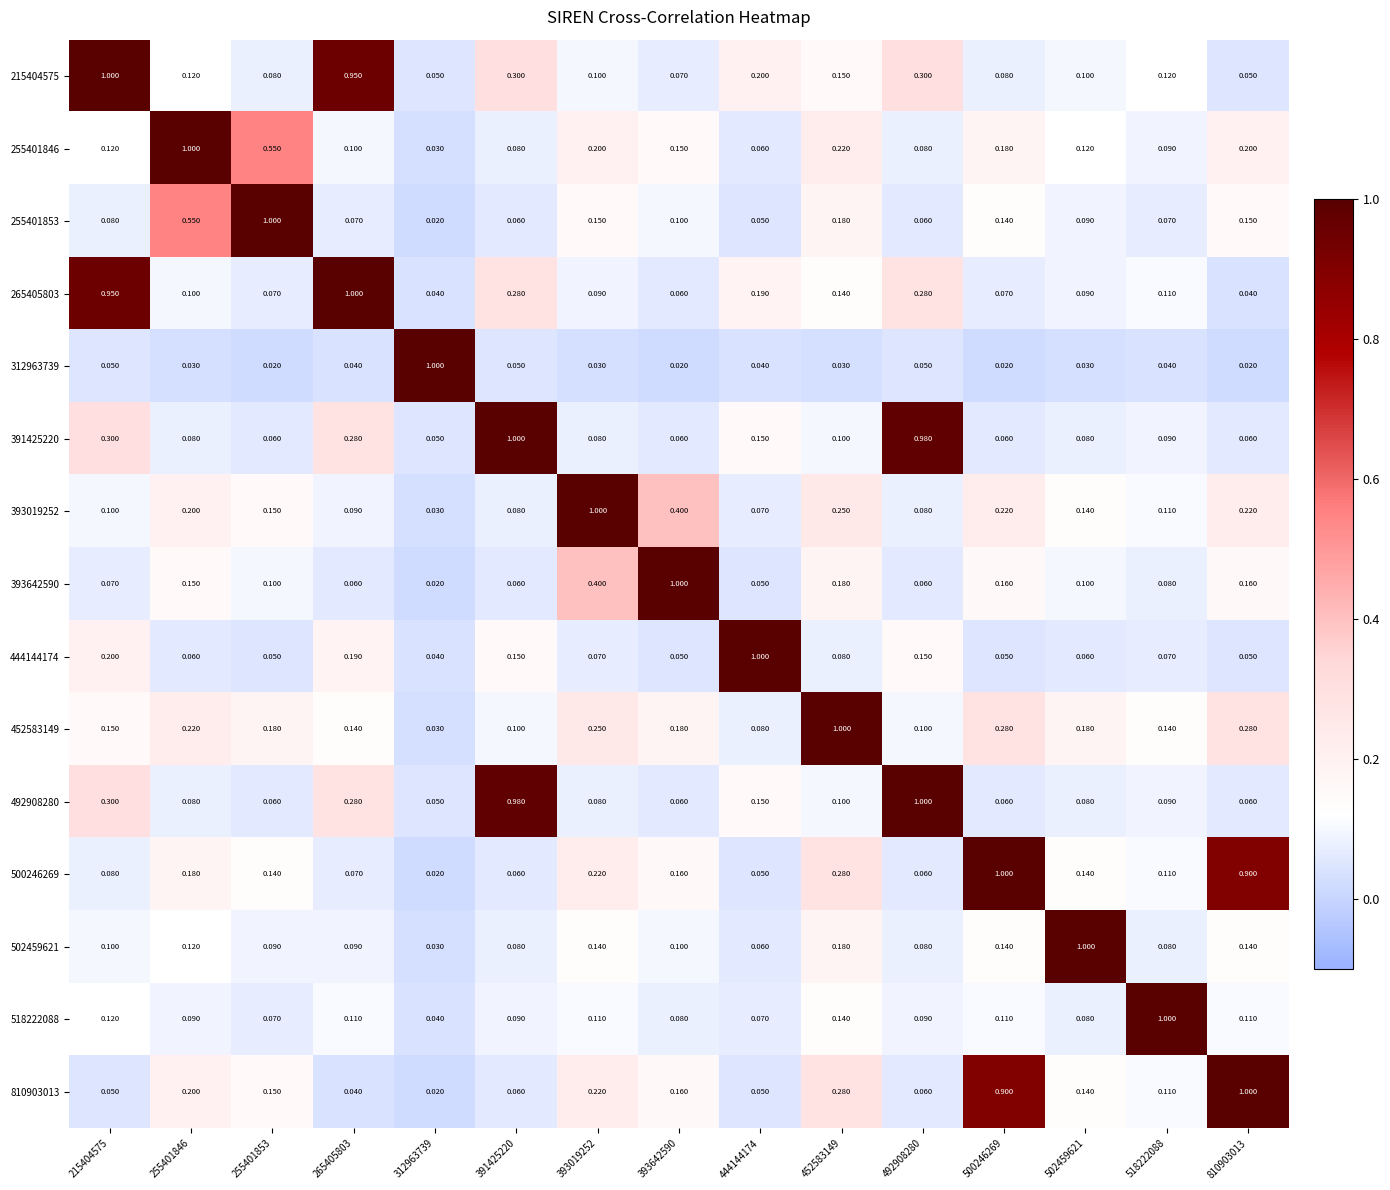

Is the value of 810903013 at 444144174 greater than the value of 391425220 at 391425220?

No